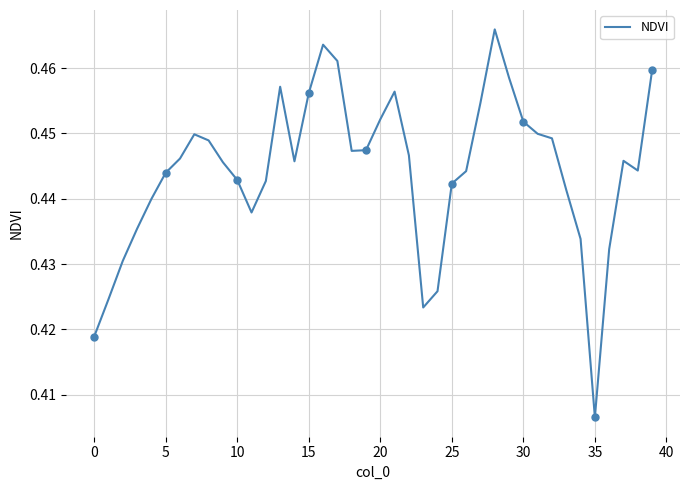

Where is NDVI nearest to the value 0?

35